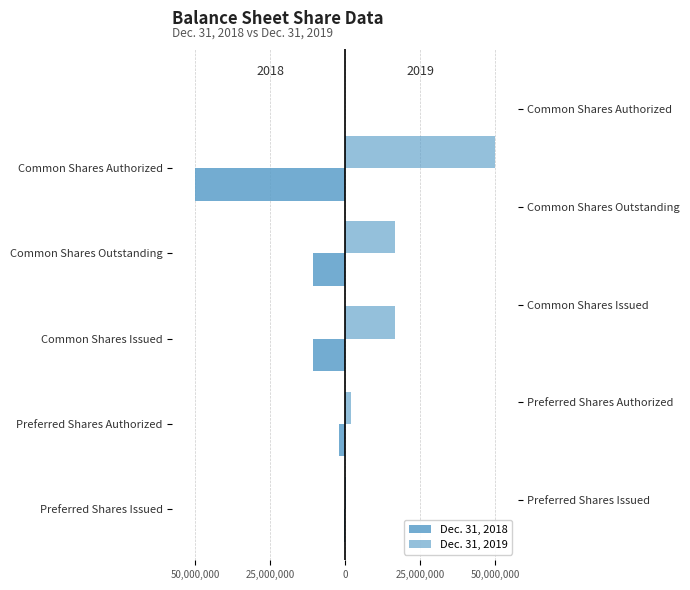

How many data points does each series have?

5